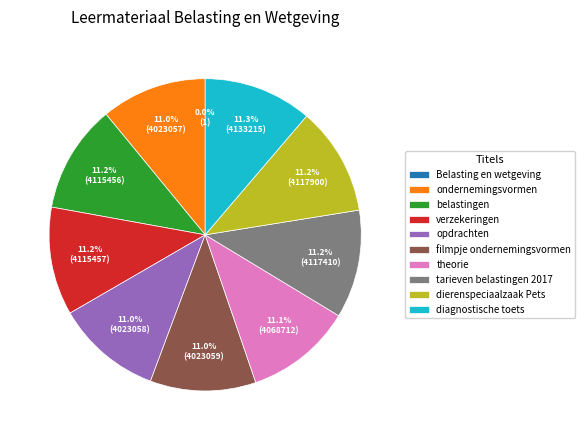

Is the sum of opdrachten and belastingen greater than half?

No